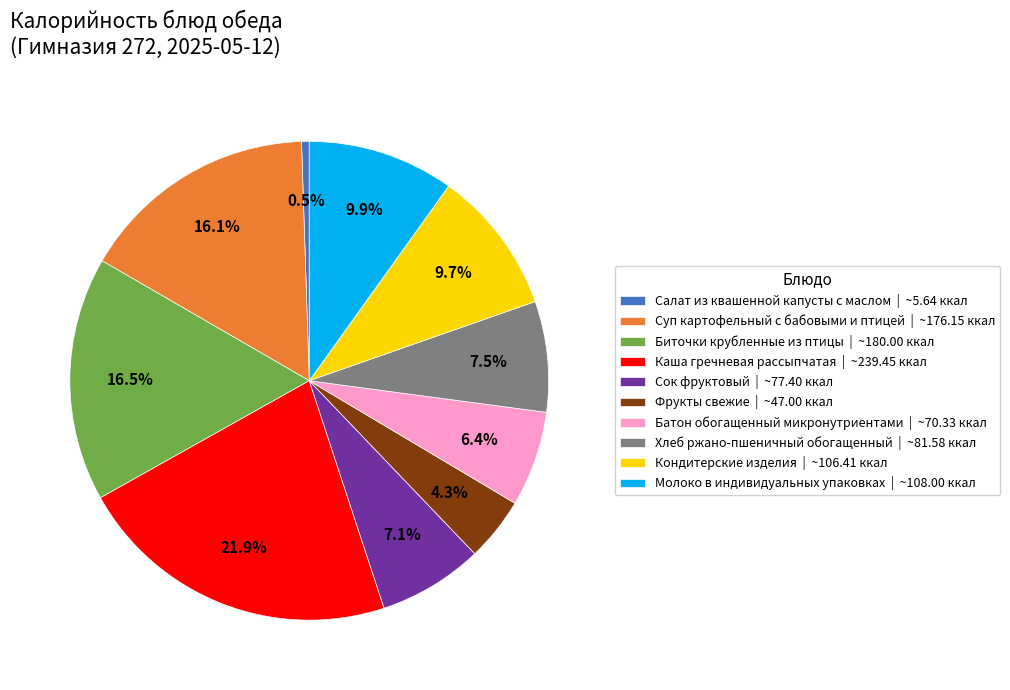

Does any single category account for the majority?

No